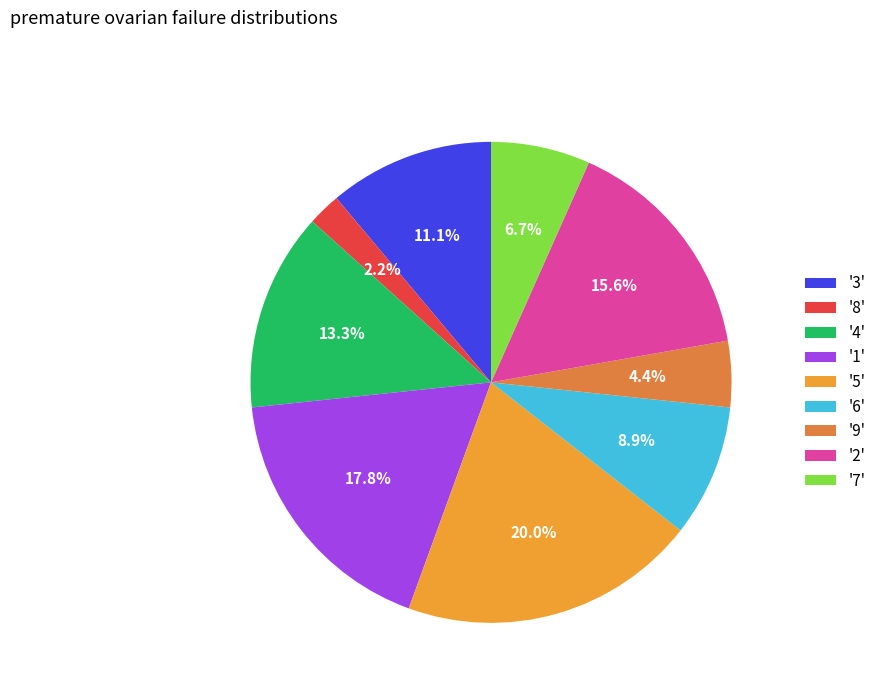

To the nearest percent, what is the difference between the largest and smallest slice percentages?

18%